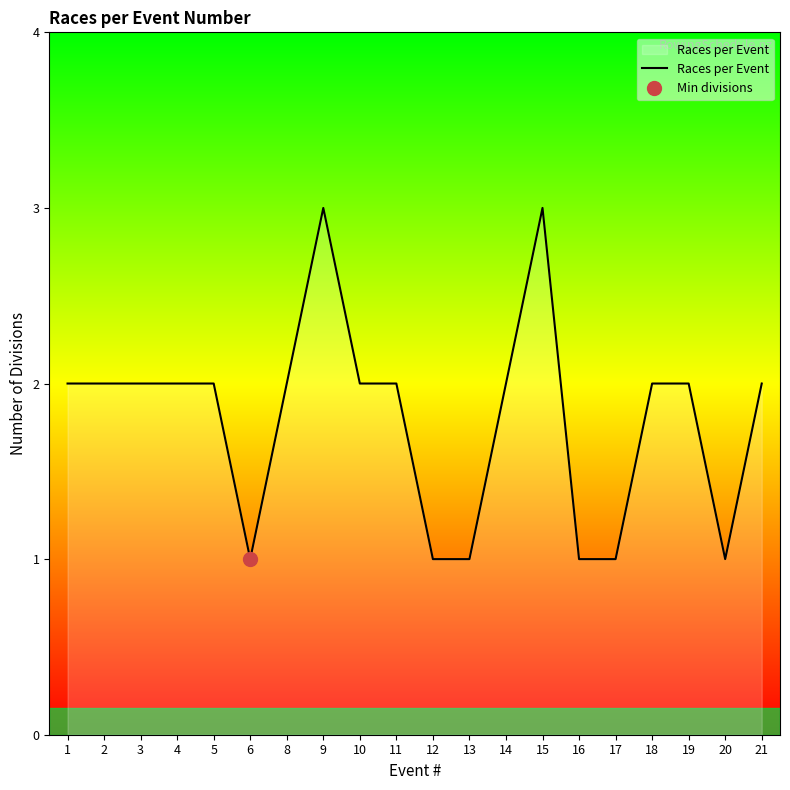

True or false: Races per Event has a value of 1 at 6.

True